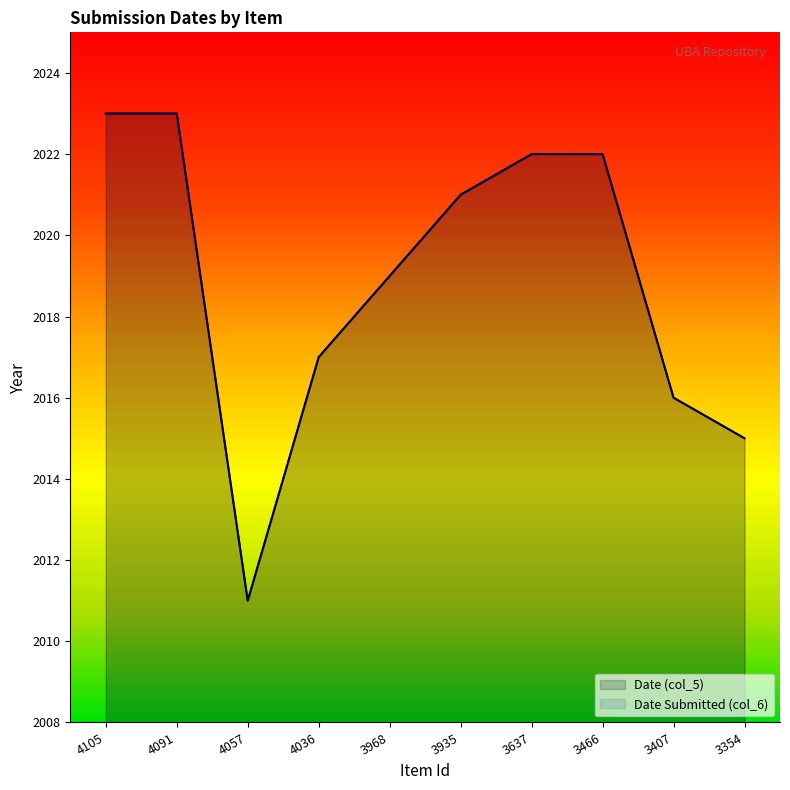

Reading left to right, extract all data points from this chart.

Date (col_5): 4105=2023	4091=2023	4057=2011	4036=2017	3968=2019	3935=2021	3637=2022	3466=2022	3407=2016	3354=2015
Date Submitted (col_6): 4105=2023	4091=2023	4057=2011	4036=2017	3968=2019	3935=2021	3637=2022	3466=2022	3407=2016	3354=2015